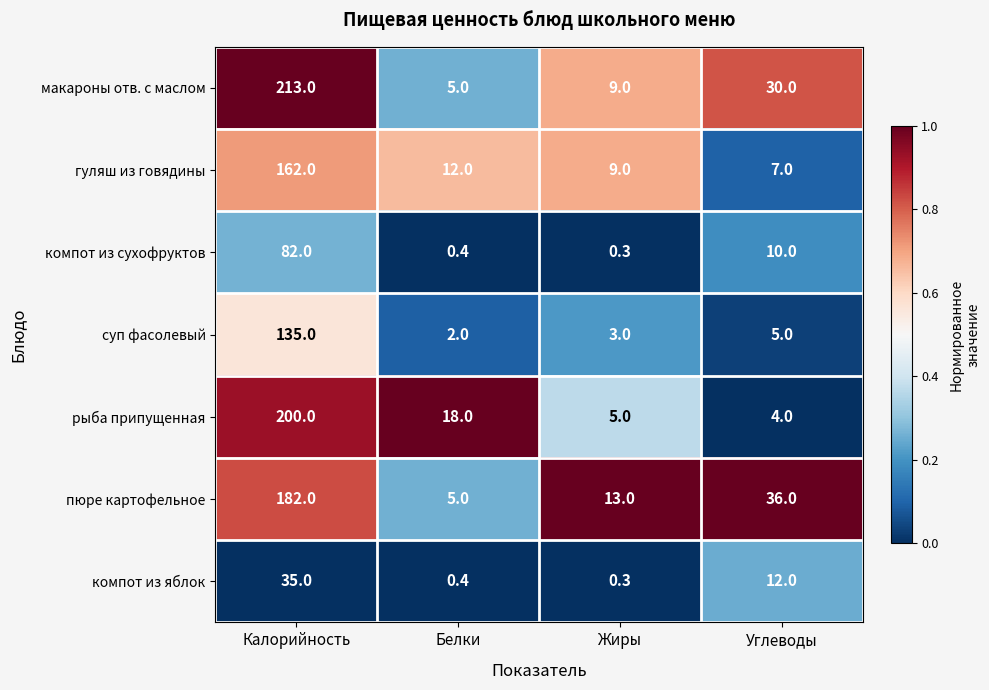

Reading left to right, extract all data points from this chart.

макароны отв. с маслом: Калорийность=213.0	Белки=5.0	Жиры=9.0	Углеводы=30.0
гуляш из говядины: Калорийность=162.0	Белки=12.0	Жиры=9.0	Углеводы=7.0
компот из сухофруктов: Калорийность=82.0	Белки=0.4	Жиры=0.3	Углеводы=10.0
суп фасолевый: Калорийность=135.0	Белки=2.0	Жиры=3.0	Углеводы=5.0
рыба припущенная: Калорийность=200.0	Белки=18.0	Жиры=5.0	Углеводы=4.0
пюре картофельное: Калорийность=182.0	Белки=5.0	Жиры=13.0	Углеводы=36.0
компот из яблок: Калорийность=35.0	Белки=0.4	Жиры=0.3	Углеводы=12.0